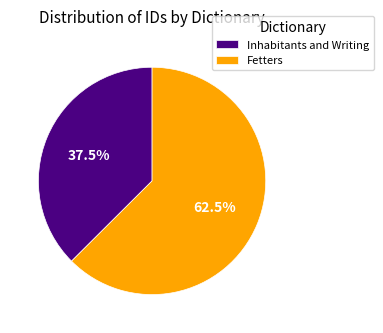

What percentage do Fetters and Inhabitants and Writing together represent?

100.0%